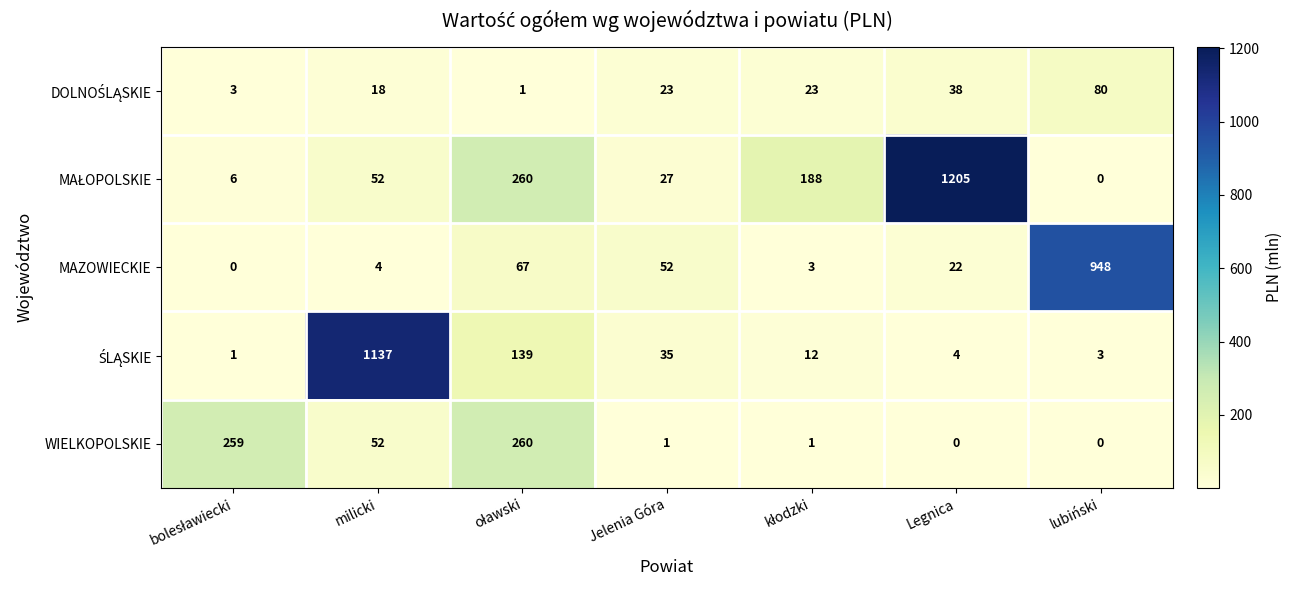

Is it true that WIELKOPOLSKIE equals 52 at milicki?

True